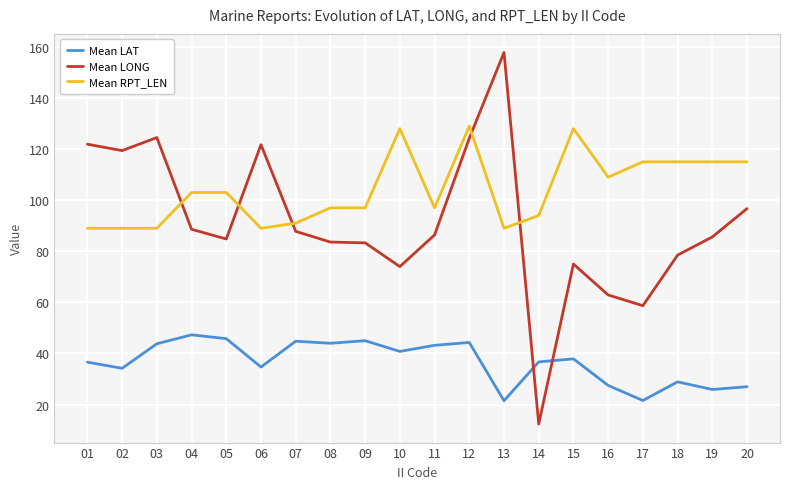

True or false: Mean LONG has a value of 96.7 at 10.

False